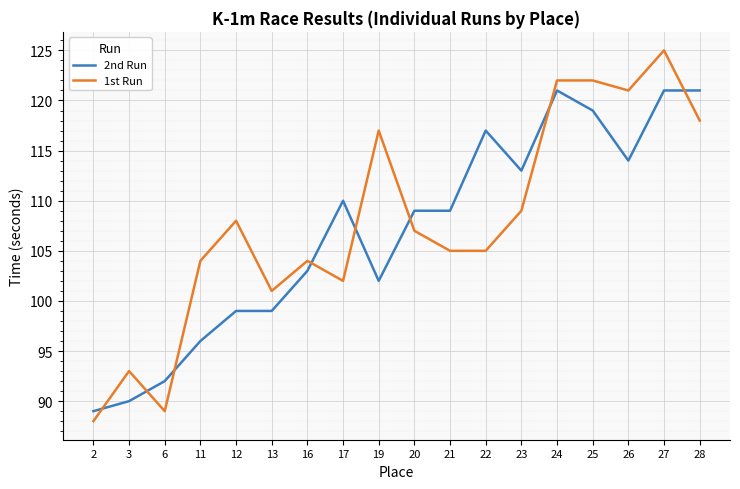

What is the lowest value of the 1st Run series?

88